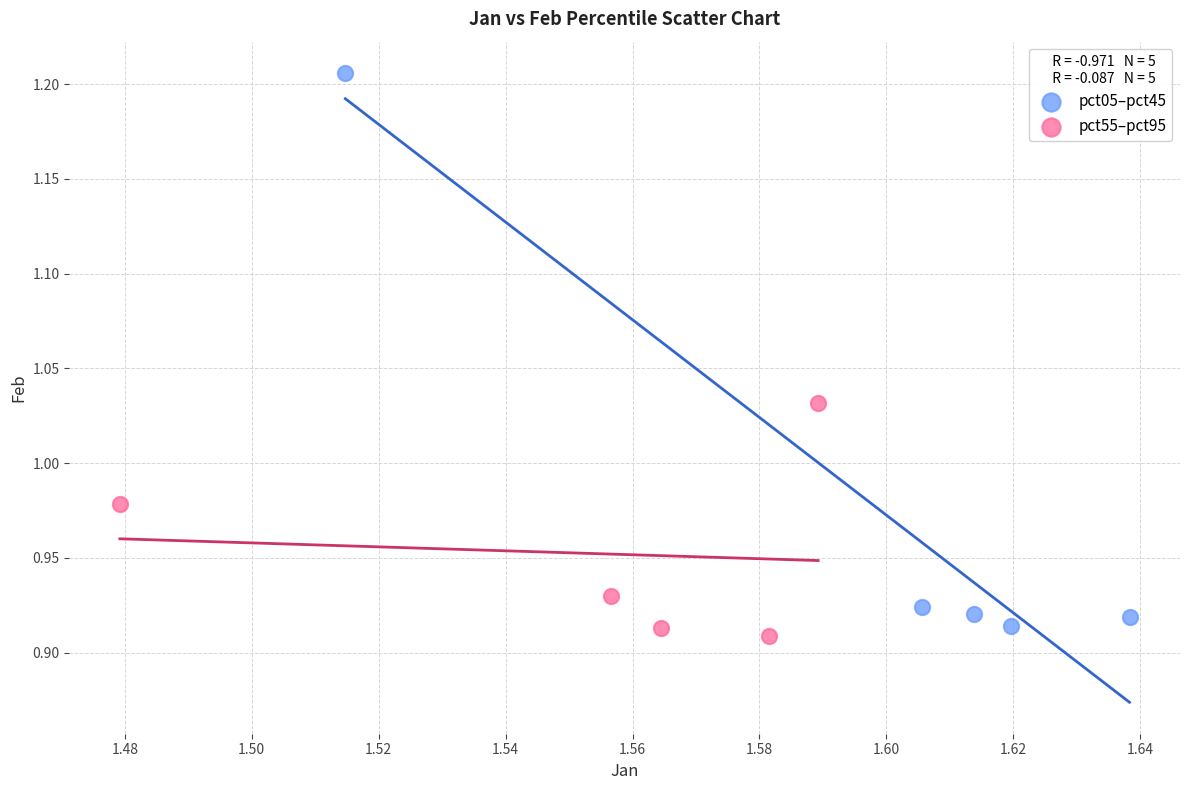

Which series contains the highest Y value?

pct05–pct45